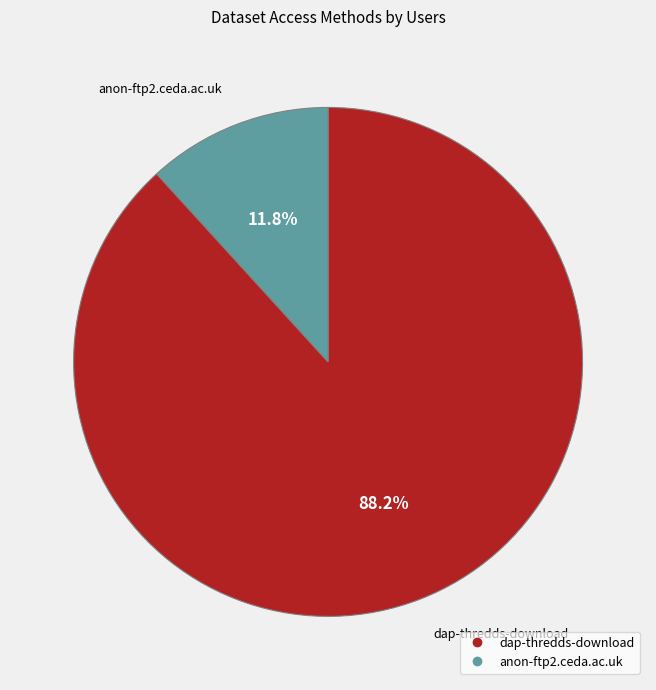

Which category has the biggest portion of the pie?

dap-thredds-download